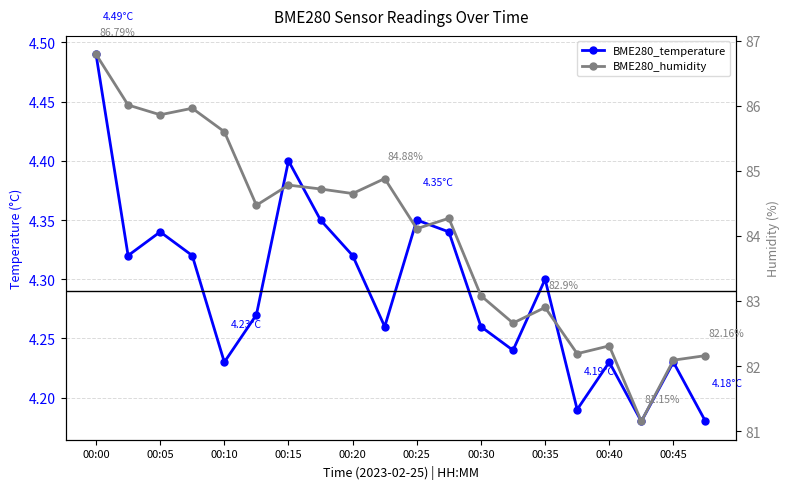

True or false: BME280_humidity and BME280_temperature cross at least once.

False